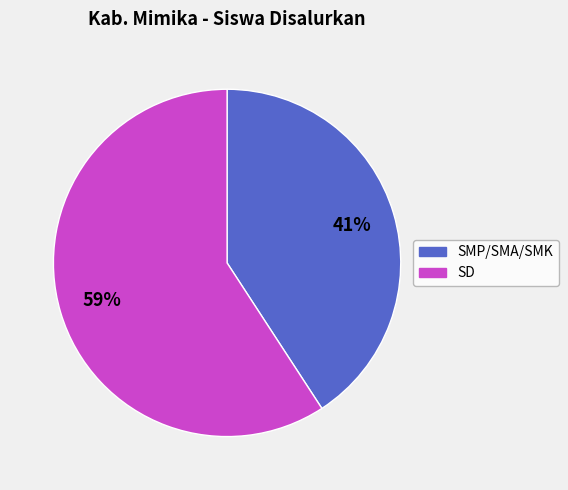

Is there any slice that represents more than half of the pie?

Yes